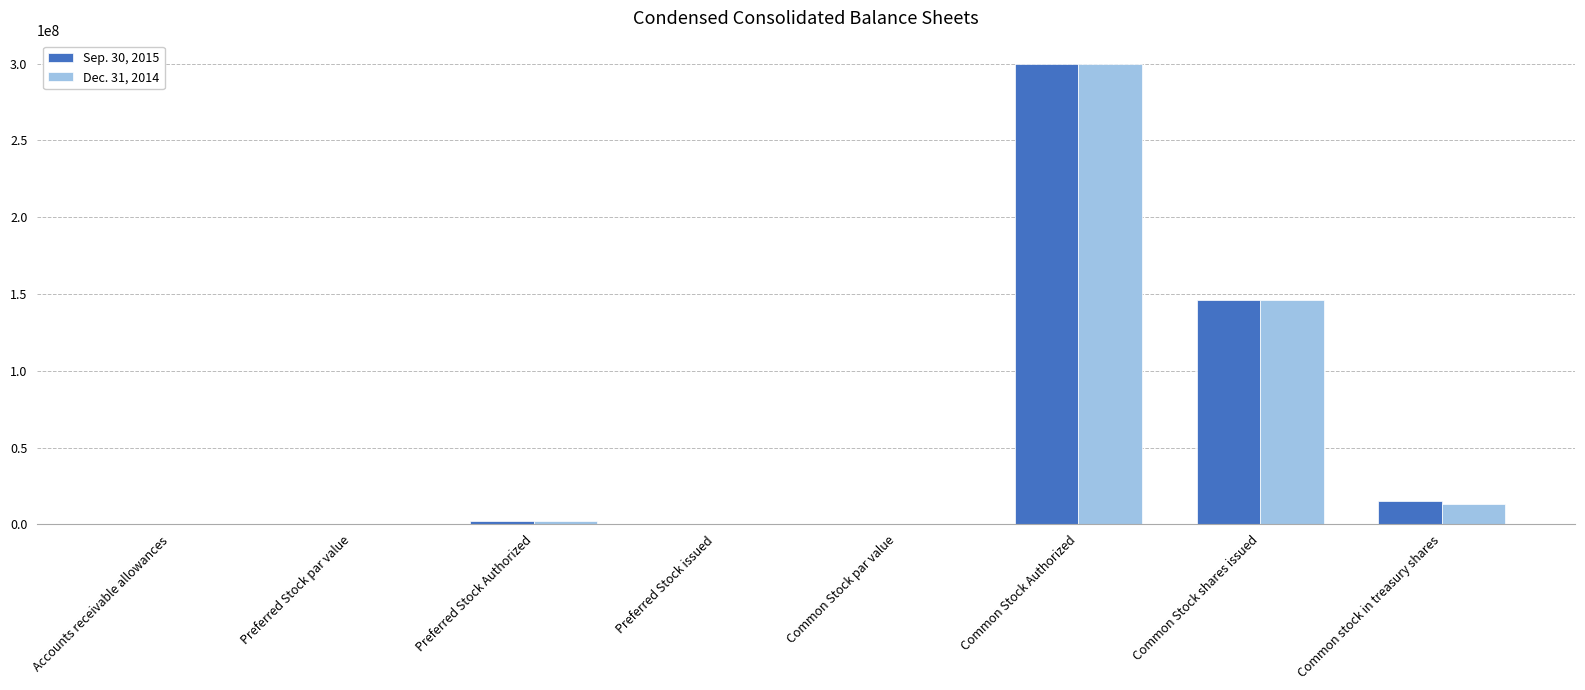

The value of Dec. 31, 2014 at Preferred Stock issued is 193578143.0. True or false?

False